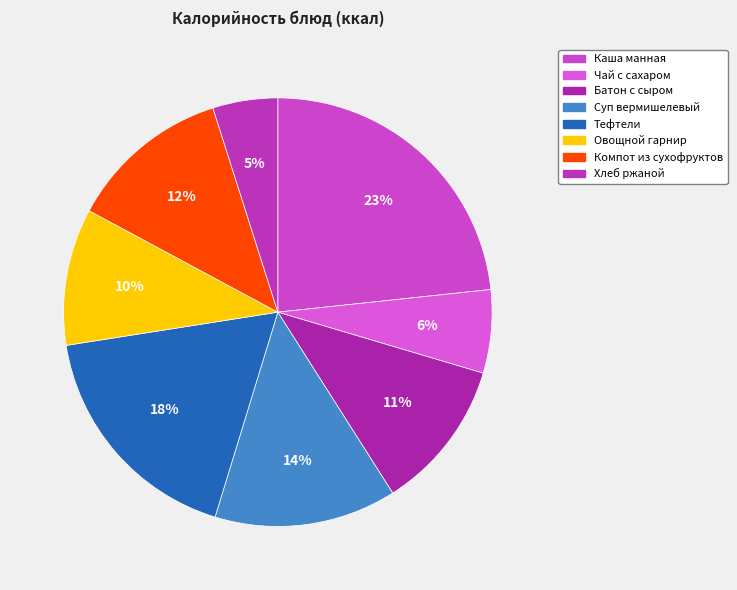

The Хлеб ржаной slice represents 5% of the pie. True or false?

True